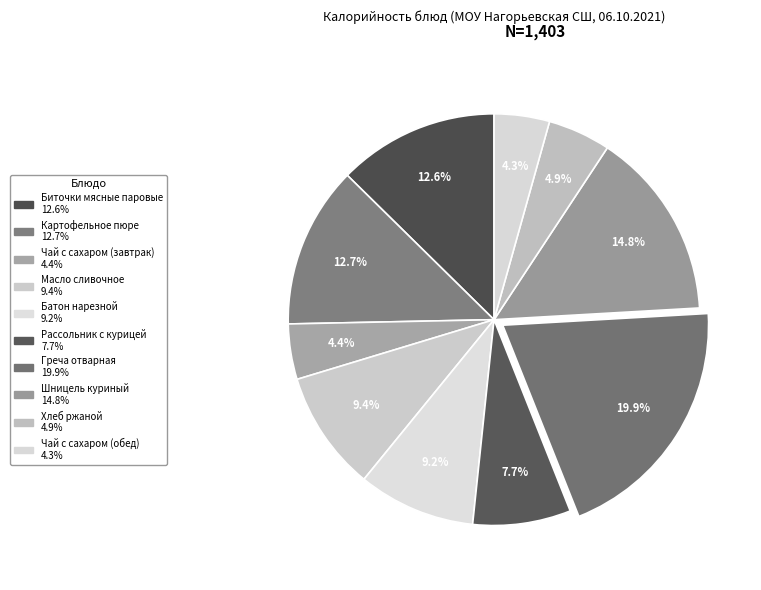

Count the number of slices in the pie.

10